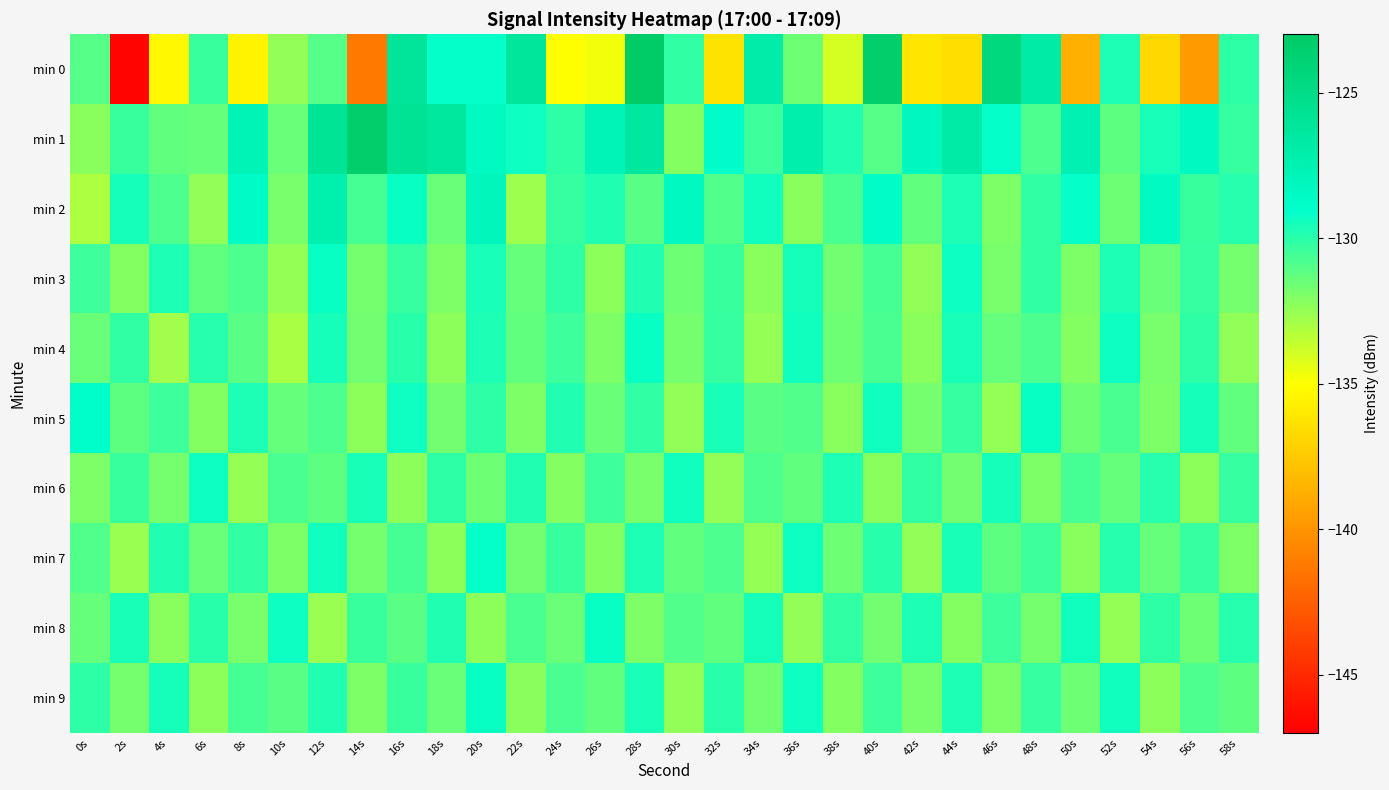

At how many categories does at least one series exceed -144?

30